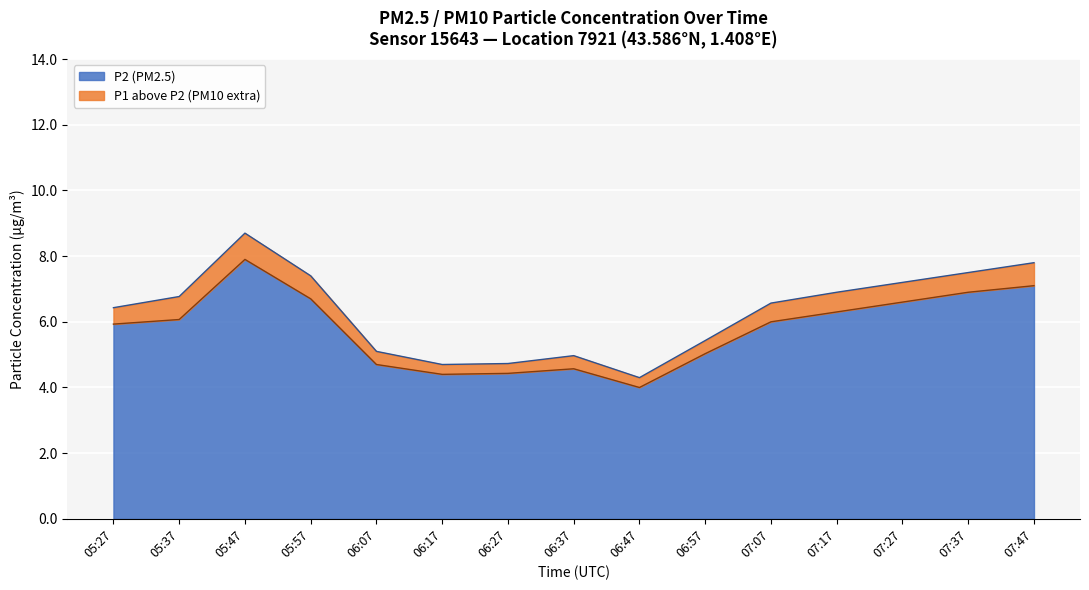

Where is P1 nearest to the value 6?

05:27